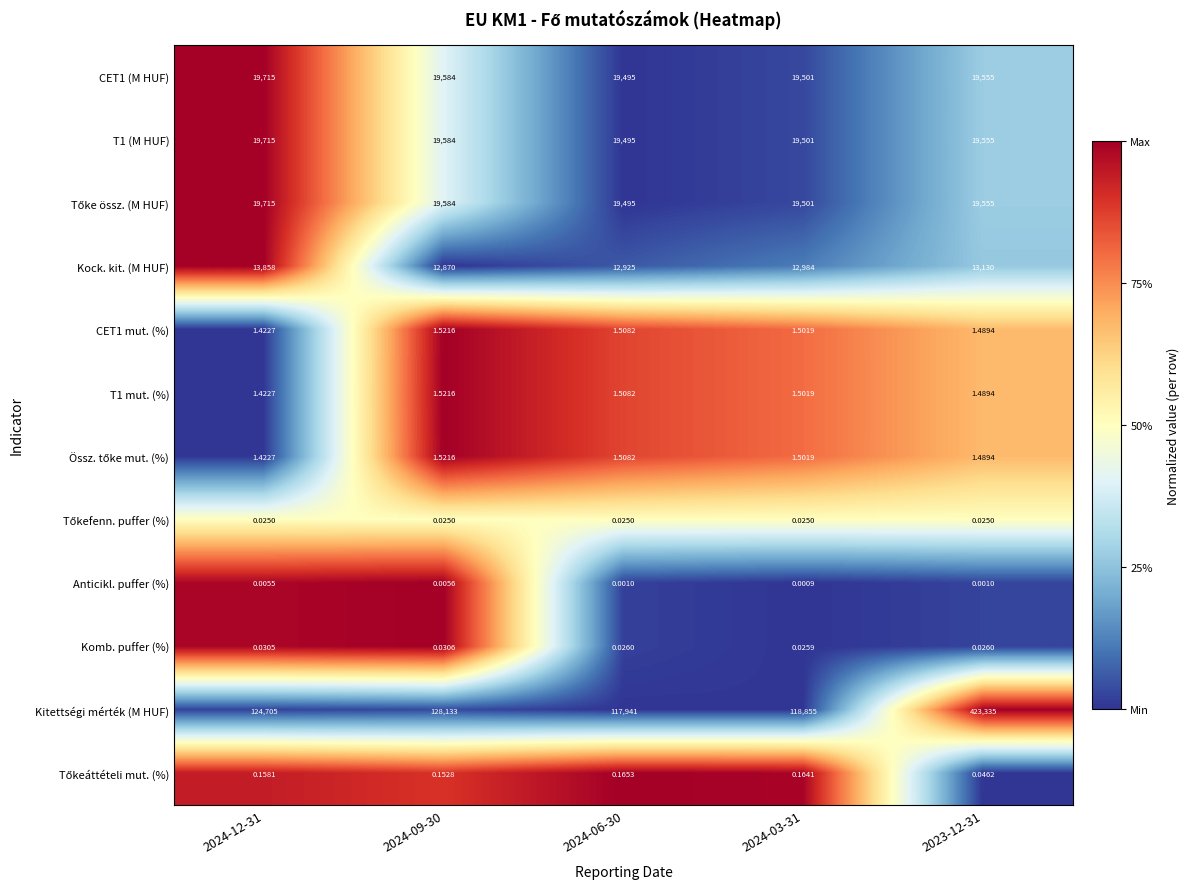

Which series has the largest total across all categories?

Kitettségi mérték (M HUF)